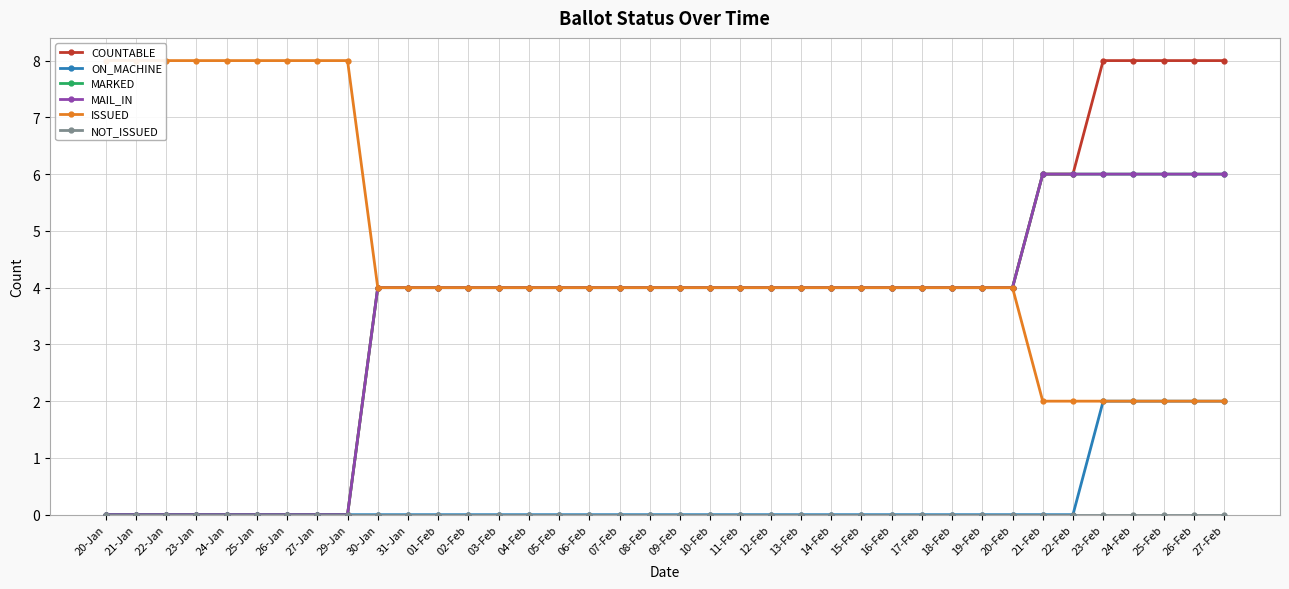

Reading left to right, what are all the values shown in this chart?

COUNTABLE: 0	0	0	0	0	0	0	0	0	4	4	4	4	4	4	4	4	4	4	4	4	4	4	4	4	4	4	4	4	4	4	6	6	8	8	8	8	8
ON_MACHINE: 0	0	0	0	0	0	0	0	0	0	0	0	0	0	0	0	0	0	0	0	0	0	0	0	0	0	0	0	0	0	0	0	0	2	2	2	2	2
MARKED: 0	0	0	0	0	0	0	0	0	4	4	4	4	4	4	4	4	4	4	4	4	4	4	4	4	4	4	4	4	4	4	6	6	6	6	6	6	6
MAIL_IN: 0	0	0	0	0	0	0	0	0	4	4	4	4	4	4	4	4	4	4	4	4	4	4	4	4	4	4	4	4	4	4	6	6	6	6	6	6	6
ISSUED: 8	8	8	8	8	8	8	8	8	4	4	4	4	4	4	4	4	4	4	4	4	4	4	4	4	4	4	4	4	4	4	2	2	2	2	2	2	2
NOT_ISSUED: 0	0	0	0	0	0	0	0	0	0	0	0	0	0	0	0	0	0	0	0	0	0	0	0	0	0	0	0	0	0	0	0	0	0	0	0	0	0